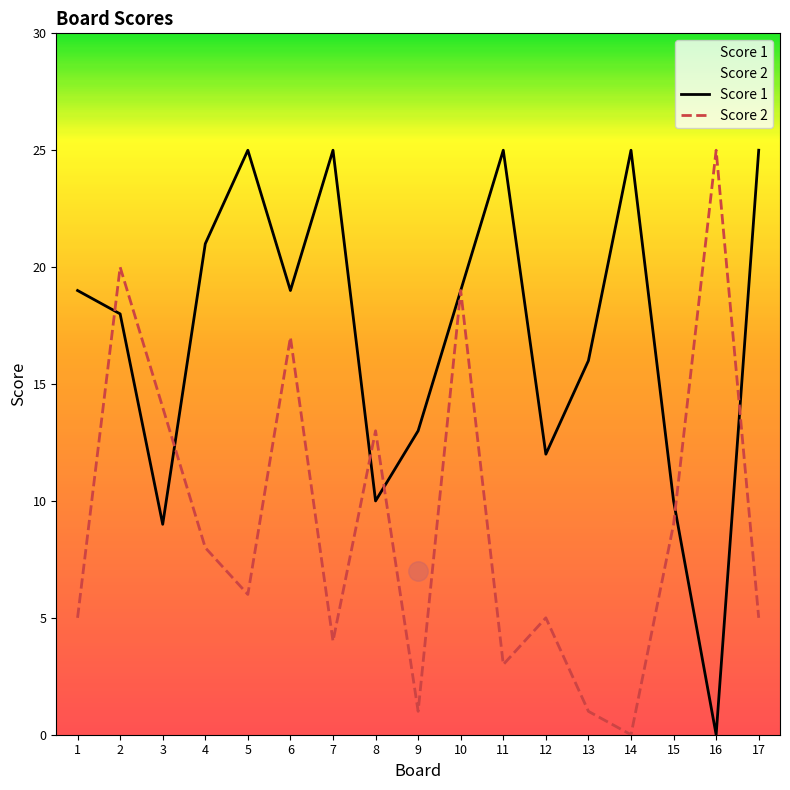

At 12, list the series in order from smallest to largest.

Score 2, Score 1